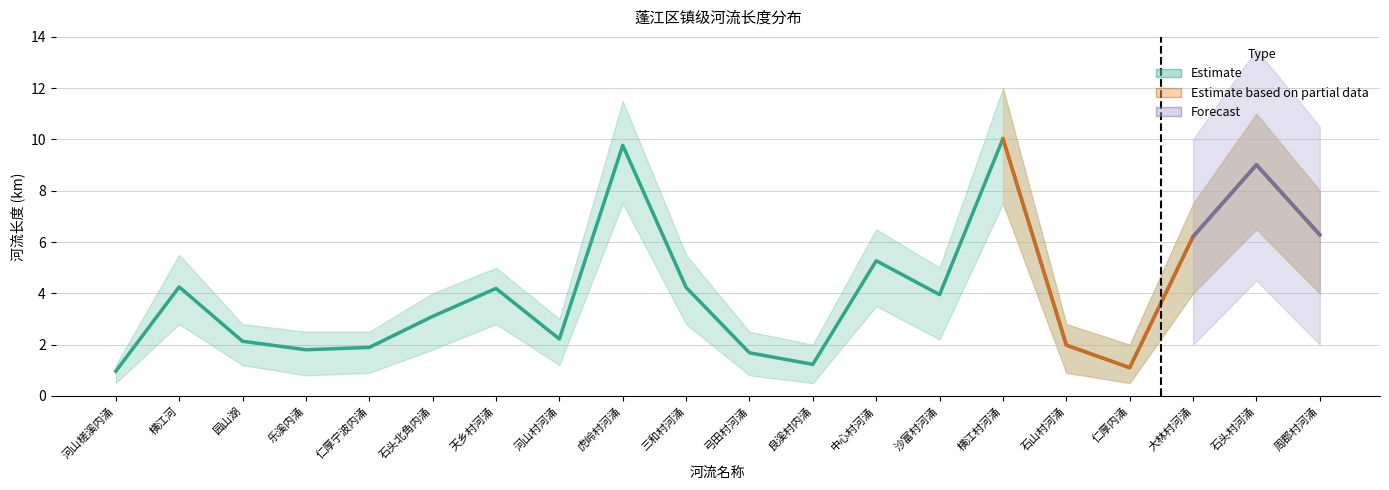

The 河段长度(km)_lower series shows 1.4 at 大林村河涌. True or false?

False